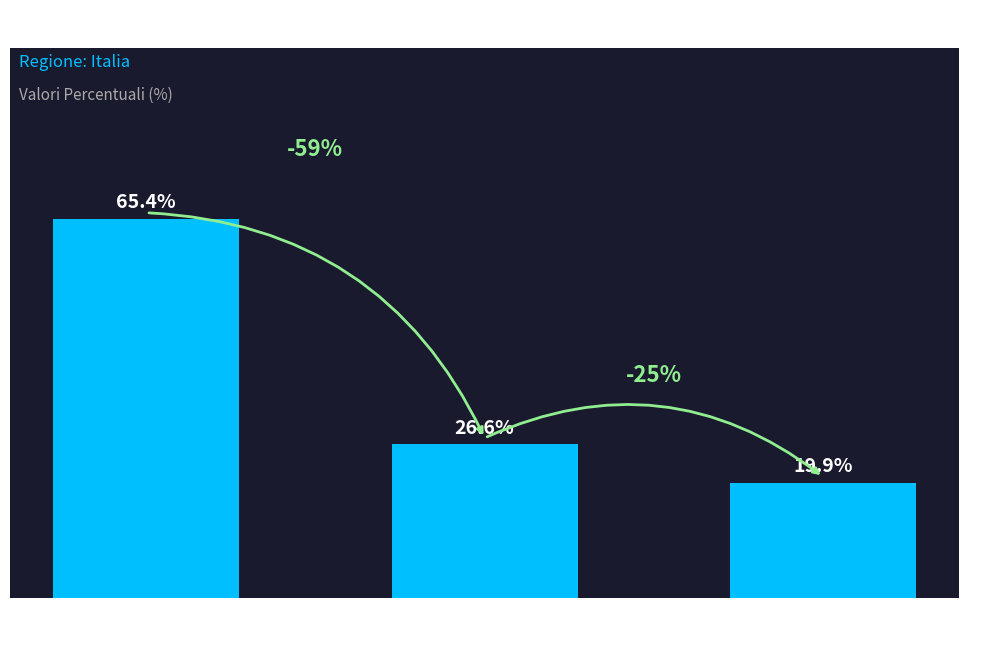

Which category has the lowest value across all series?

Giovani NEET